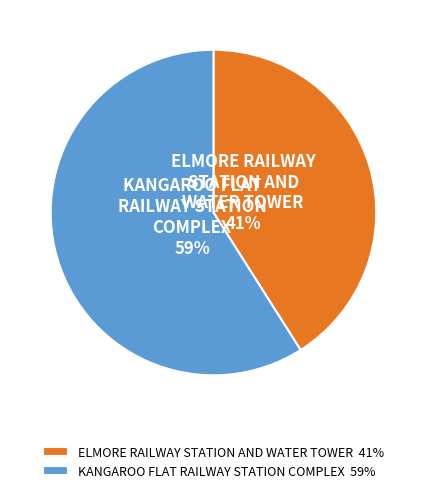

To the nearest percent, what is the combined percentage of KANGAROO FLAT RAILWAY STATION COMPLEX and ELMORE RAILWAY STATION AND WATER TOWER?

100%